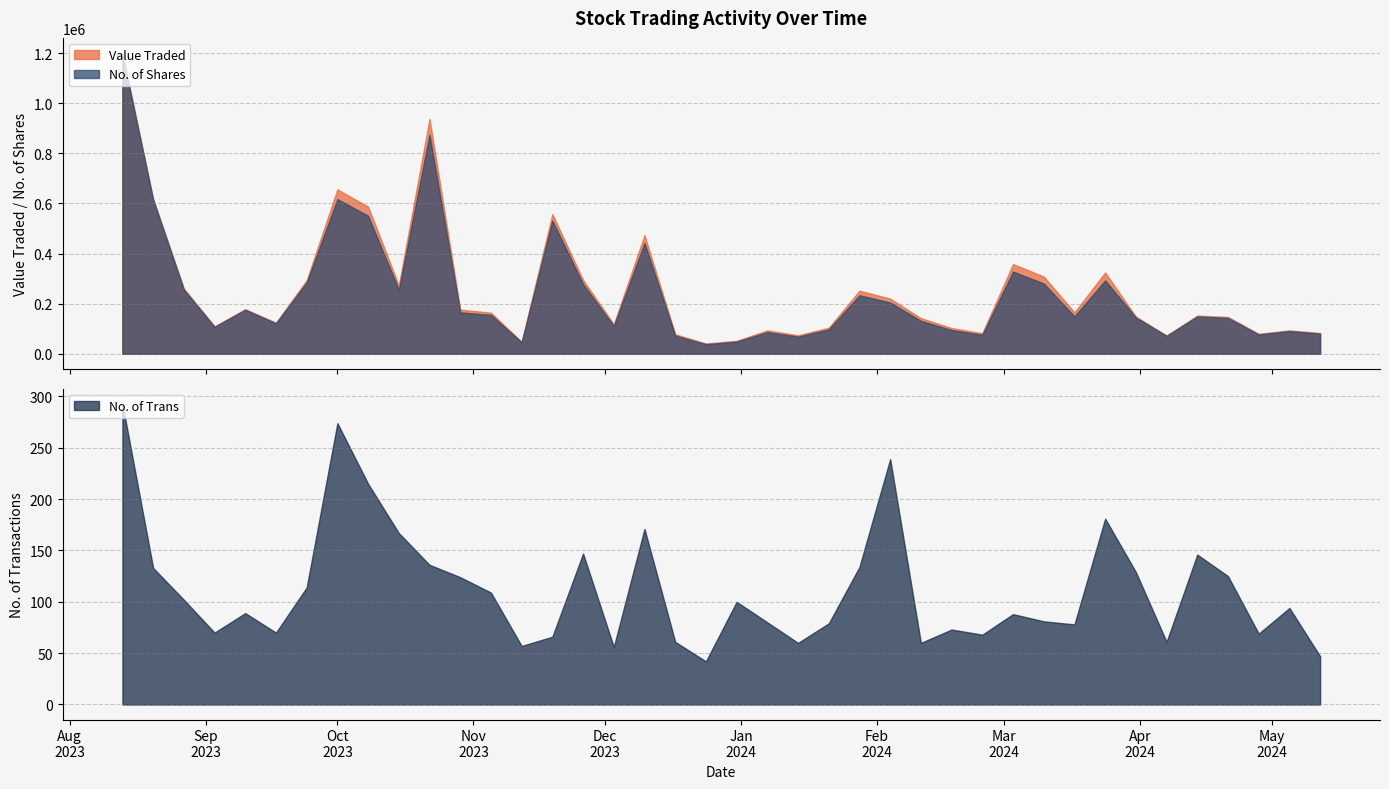

What is the maximum value for Value Traded?

1200706